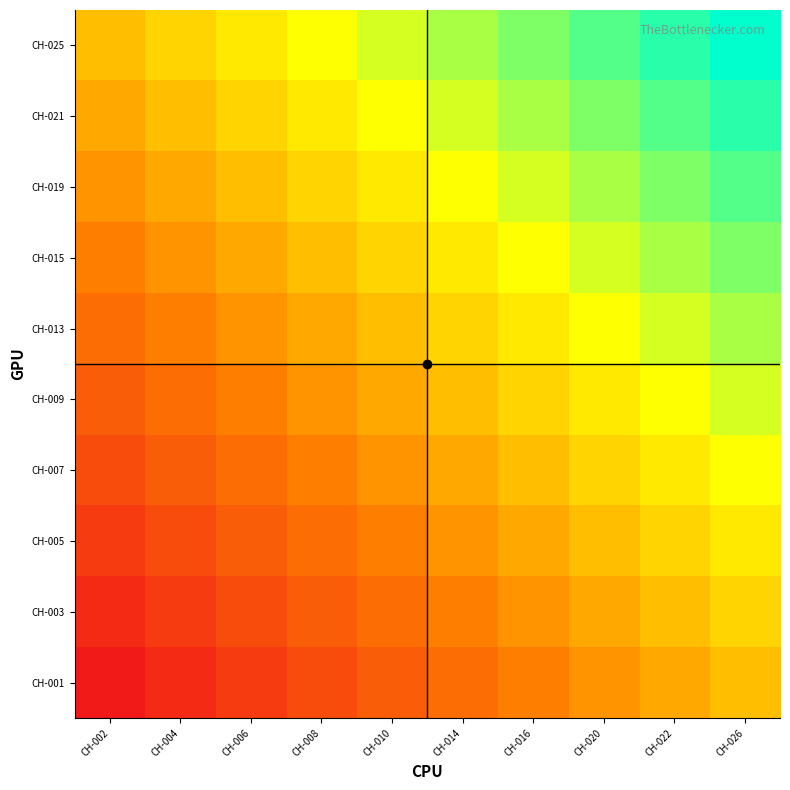

At how many categories does at least one series exceed 34?

2